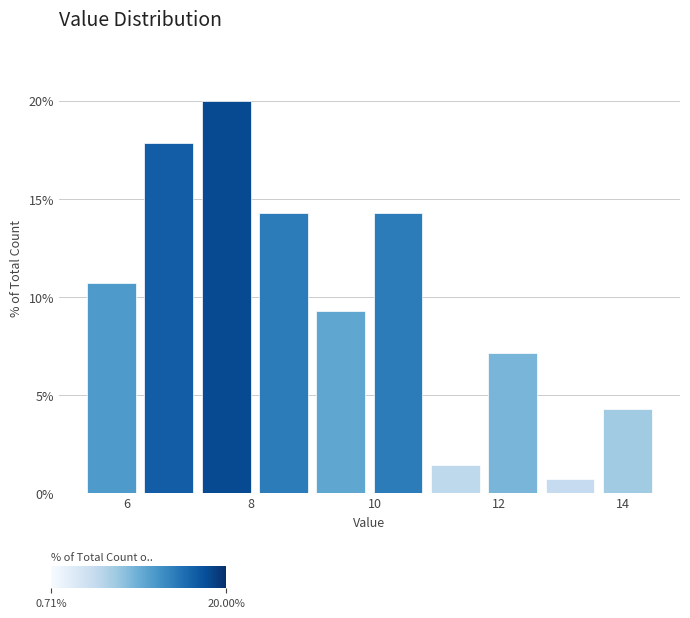

Which range on the x-axis has the tallest bar?

7.2 to 8.0